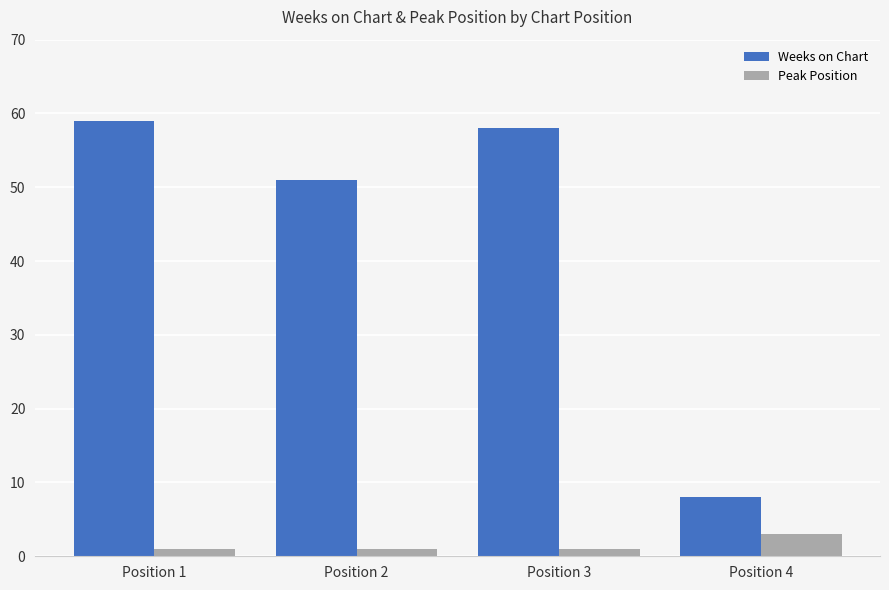

Which series has the largest total across all categories?

Weeks on Chart